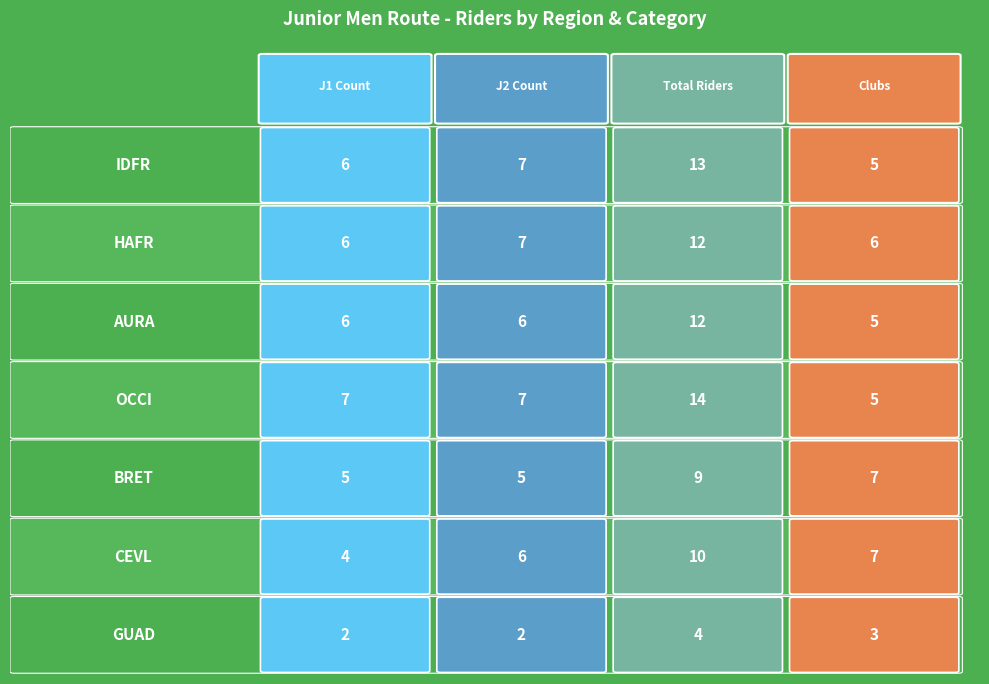

How many data points in BRET are less than 7?

2